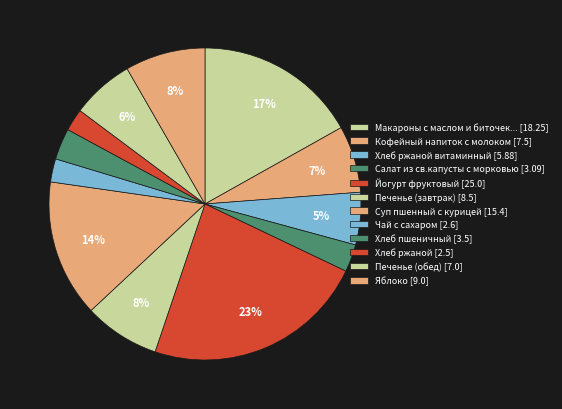

Count the number of slices in the pie.

12